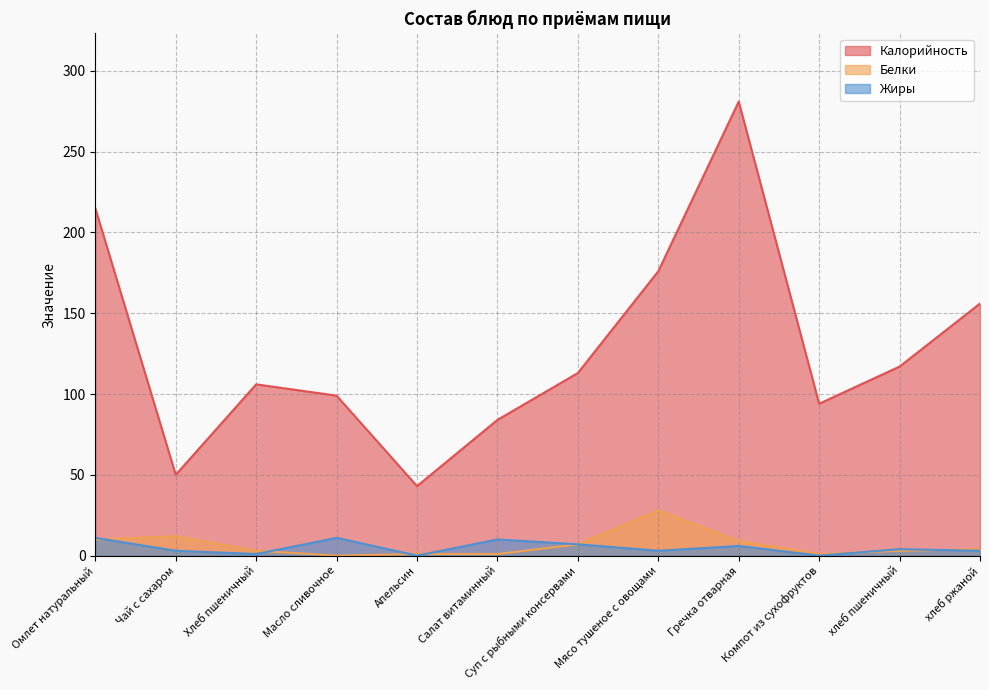

What is the sum of the Жиры values at Омлет натуральный and Компот из сухофруктов?

11